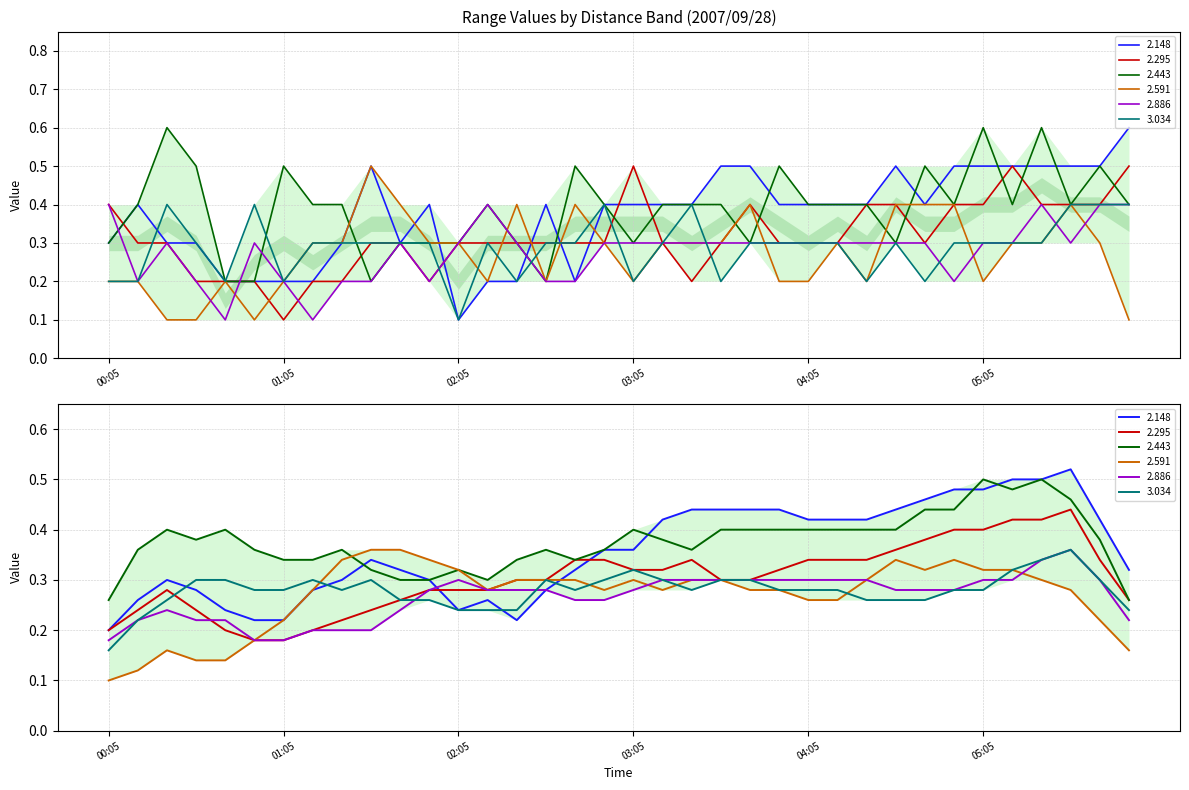

What is the lowest value of the 2.148 series?

0.1